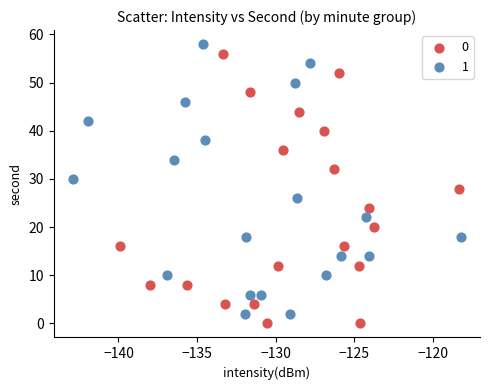

What are all the series names shown in the legend?

0, 1